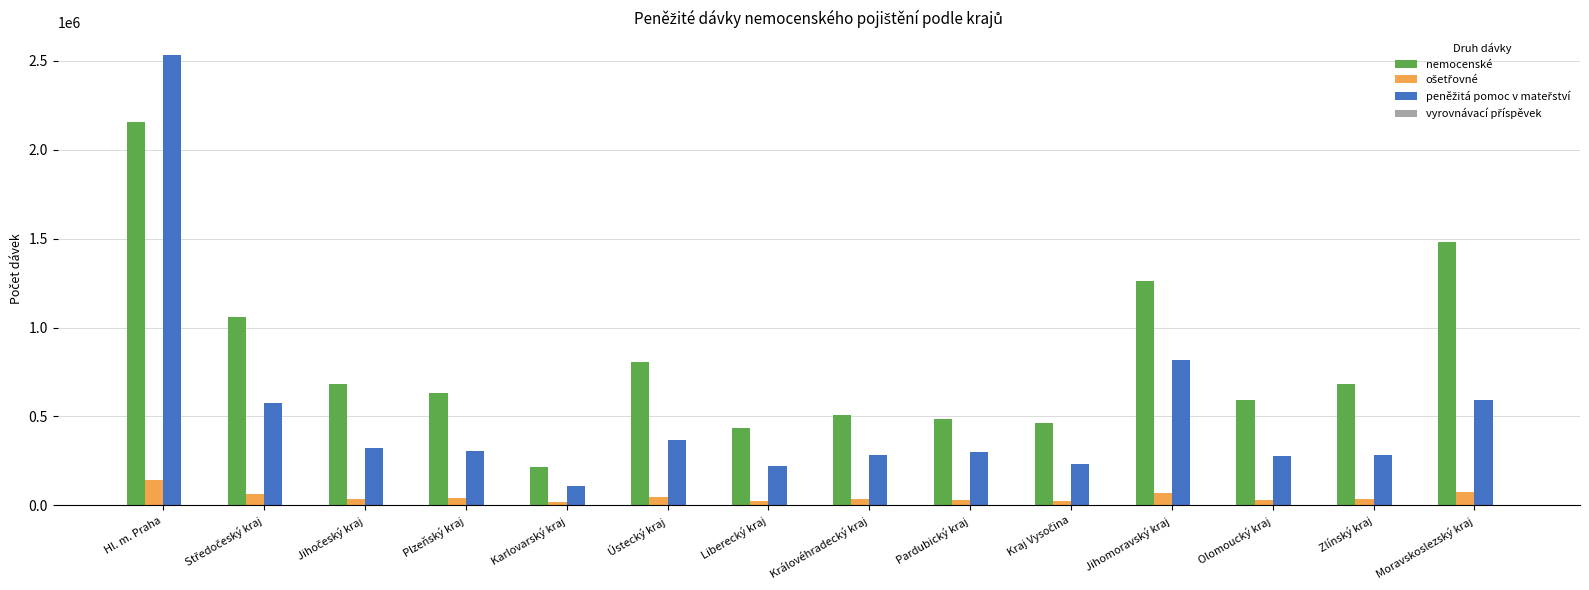

The nemocenské series shows 2155467 at Hl. m. Praha. True or false?

True